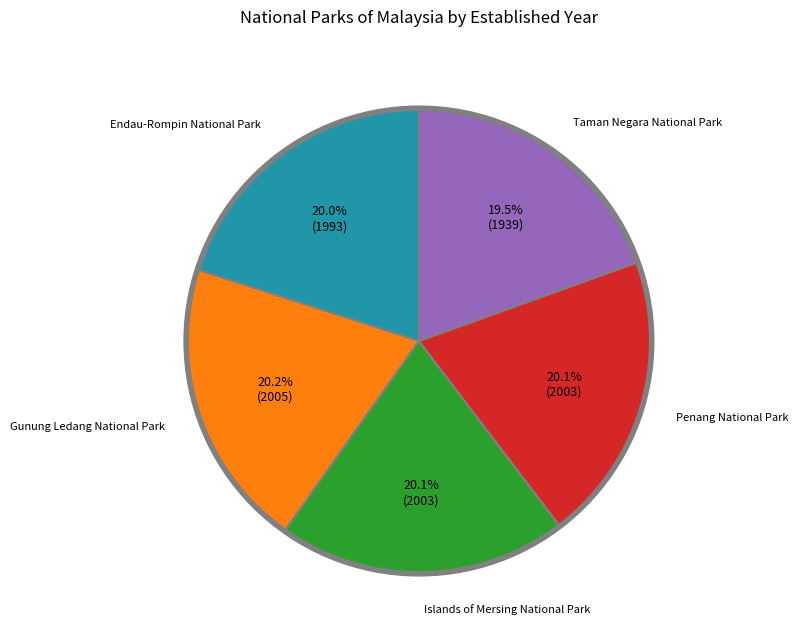

Is there any slice that represents more than half of the pie?

No